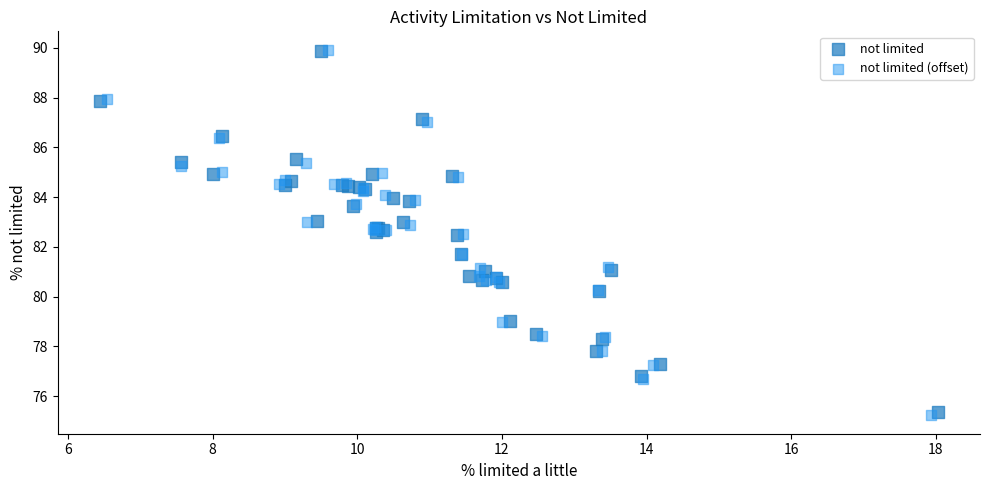

Which series has the widest spread of Y values?

not limited (offset)